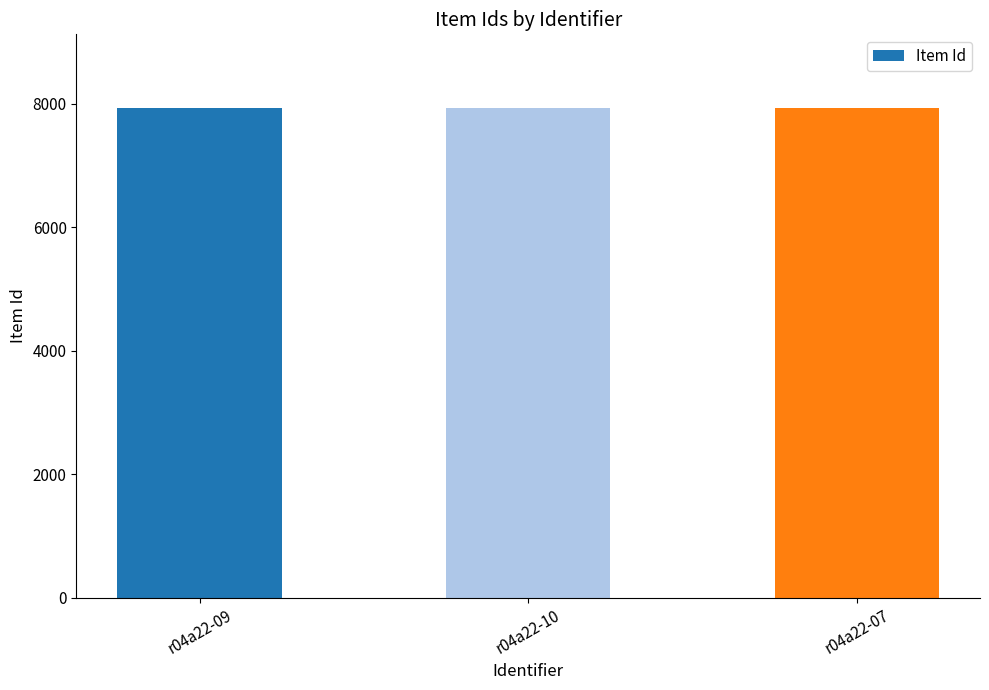

The value at r04a22-07 is 7931. True or false?

True